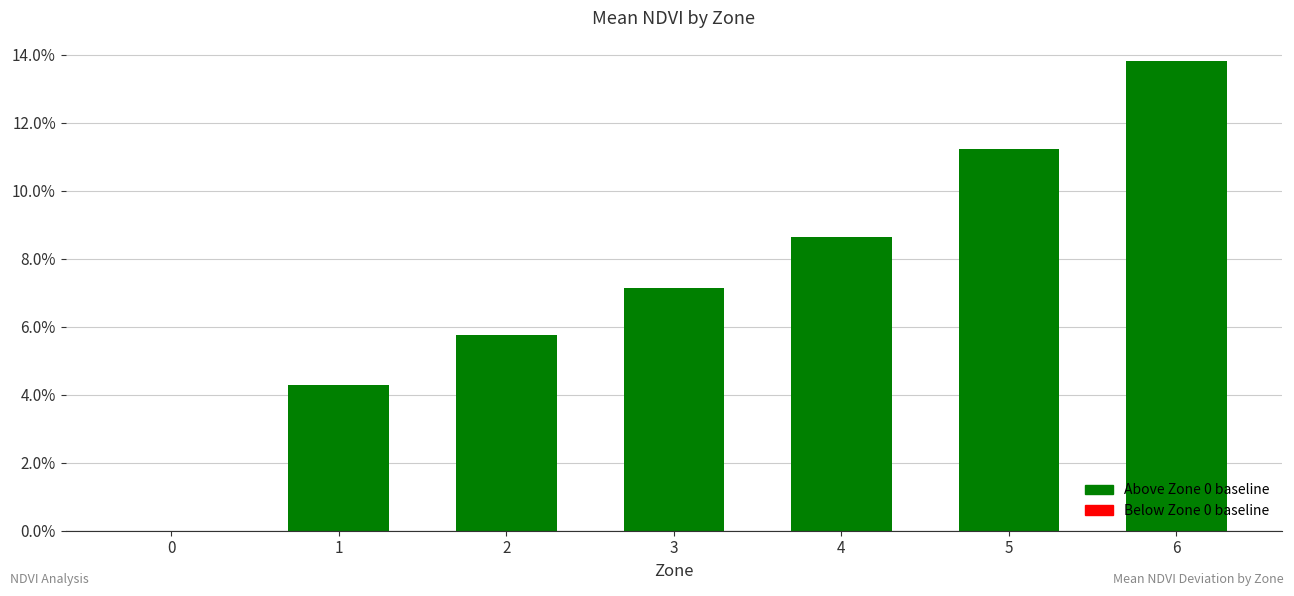

Reading right to left, list all the values displayed in this chart.

0.1	0.1	0.1	0.1	0.1	0.0	0.0